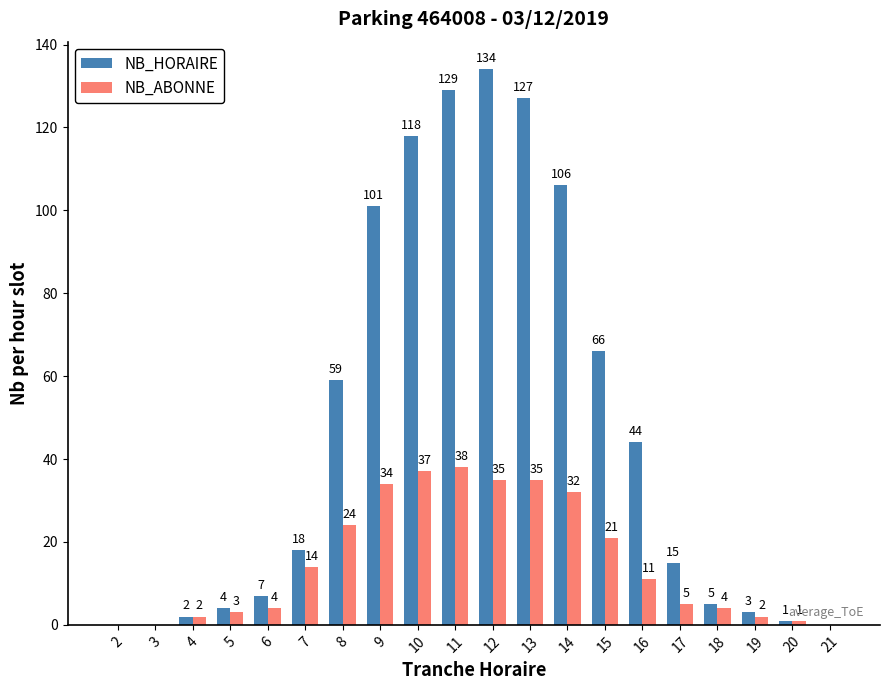

Which series has the largest total across all categories?

NB_HORAIRE